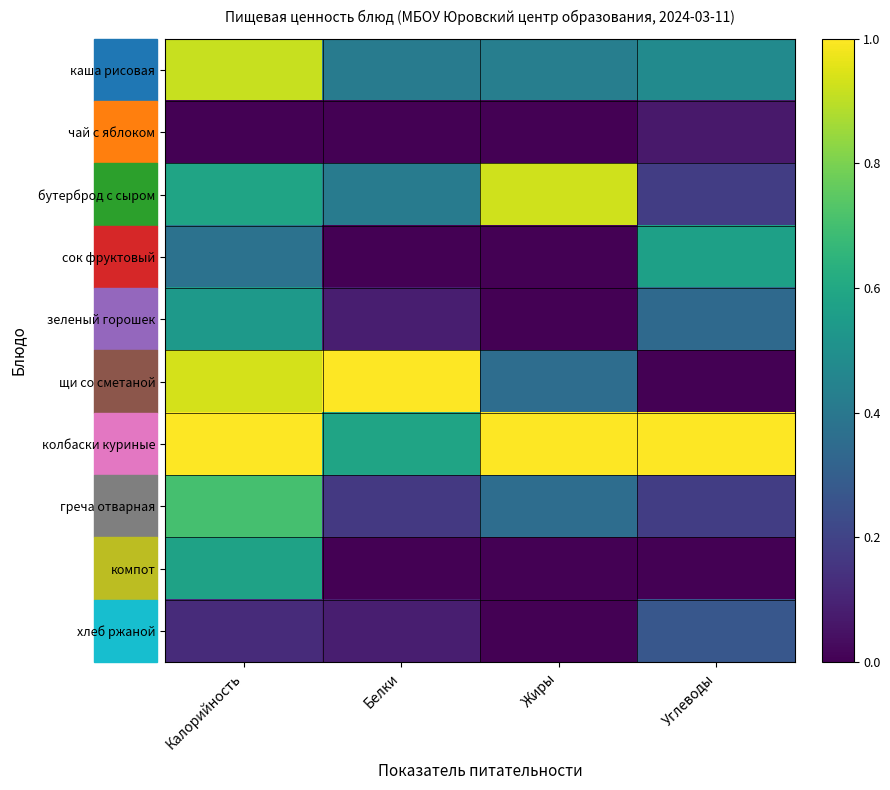

How many data points does each series have?

4